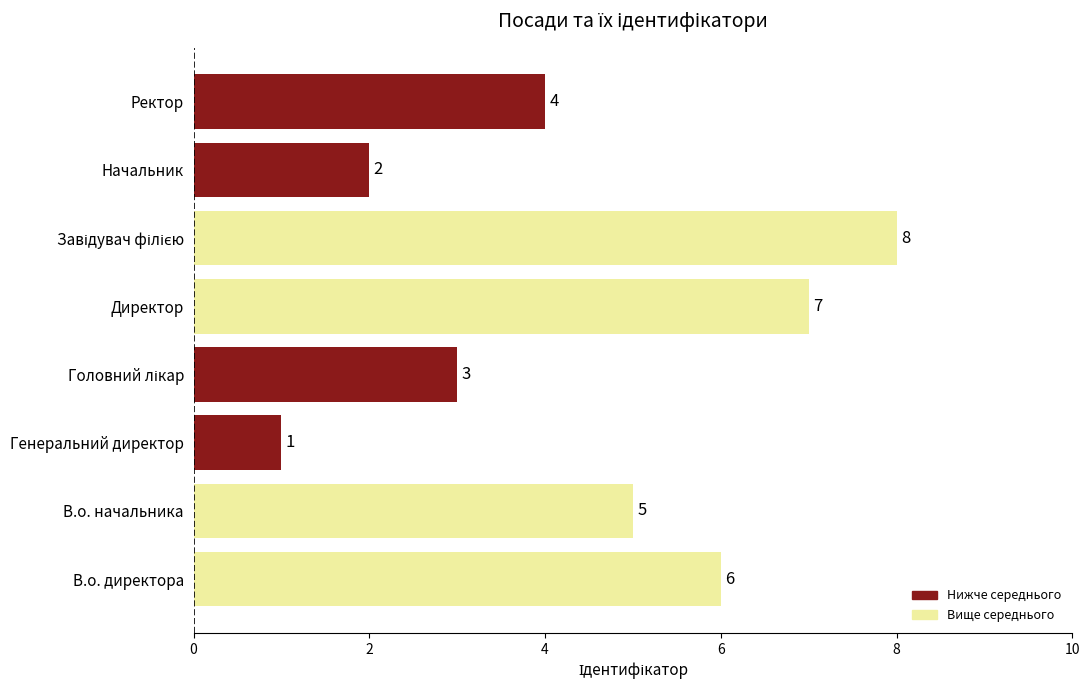

Are the bars grouped side by side (vs. stacked)?

No